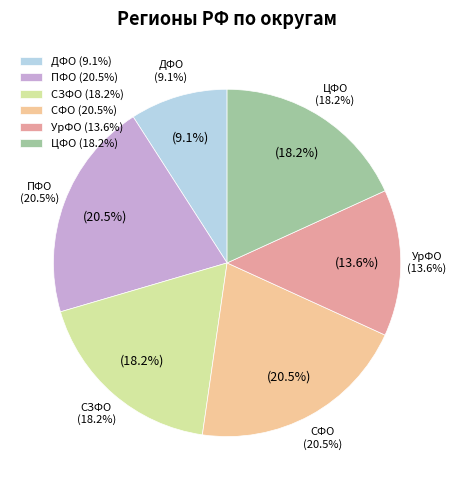

True or false: ДФО accounts for 23% of the total.

False